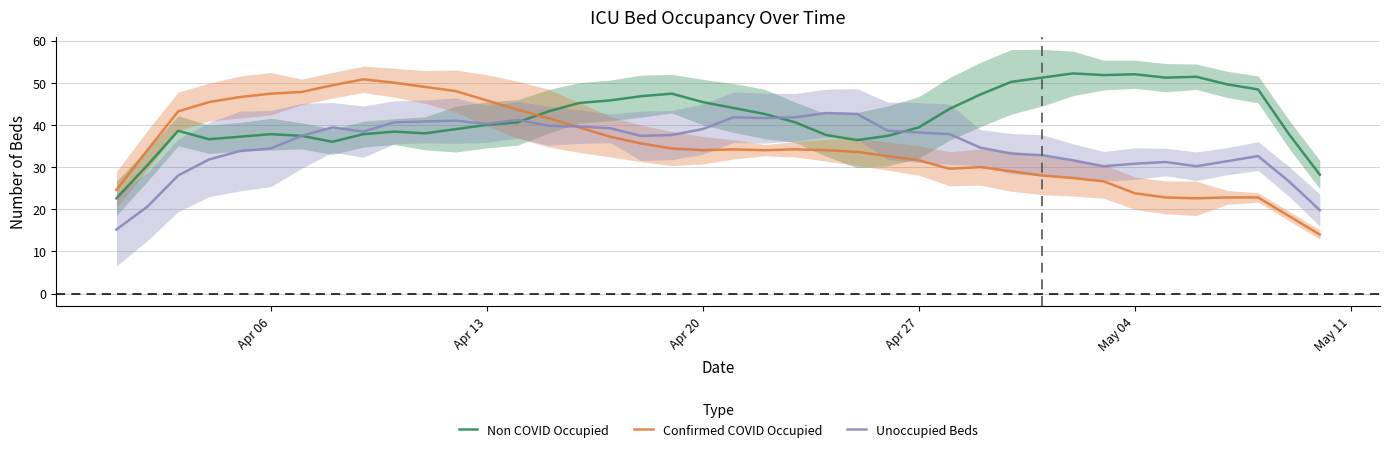

What are all the series names shown in the legend?

Non COVID Occupied, Confirmed COVID Occupied, Unoccupied Beds